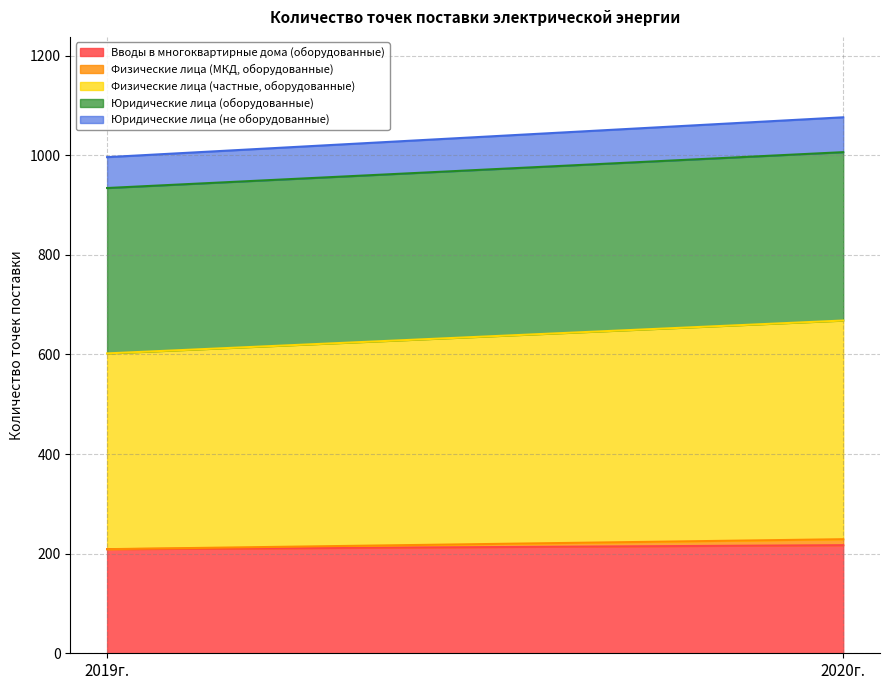

What is the difference between the Физические лица (МКД, оборудованные) values at 2020г. and 2019г.?

12